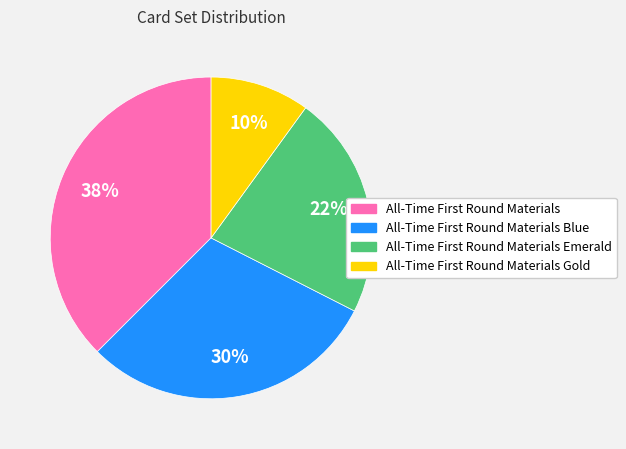

How many segments does this pie chart have?

4